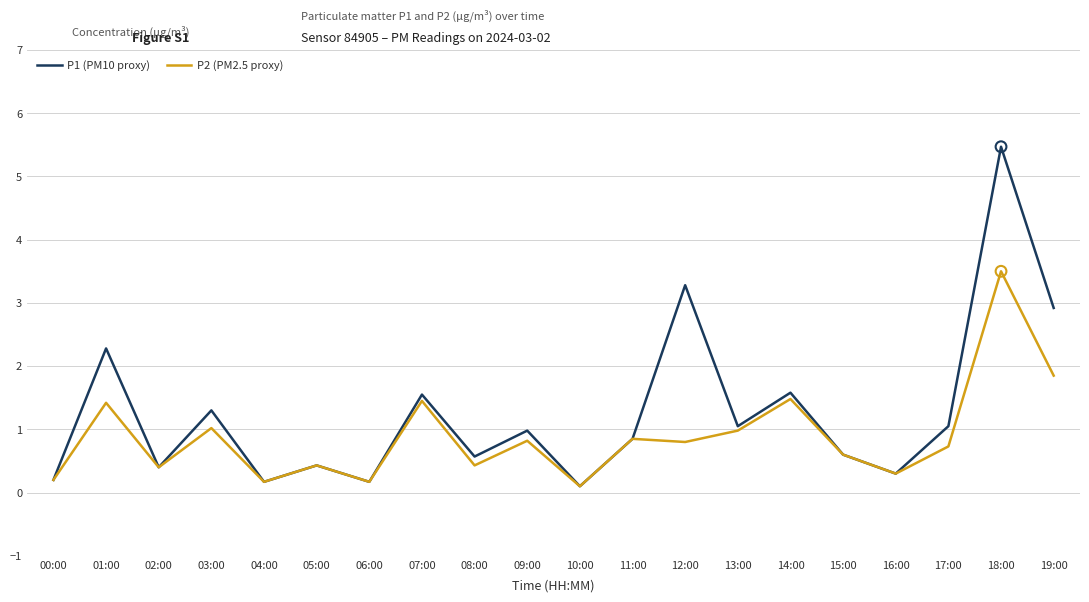

Which series has the widest spread of values?

P1 (PM10 proxy)